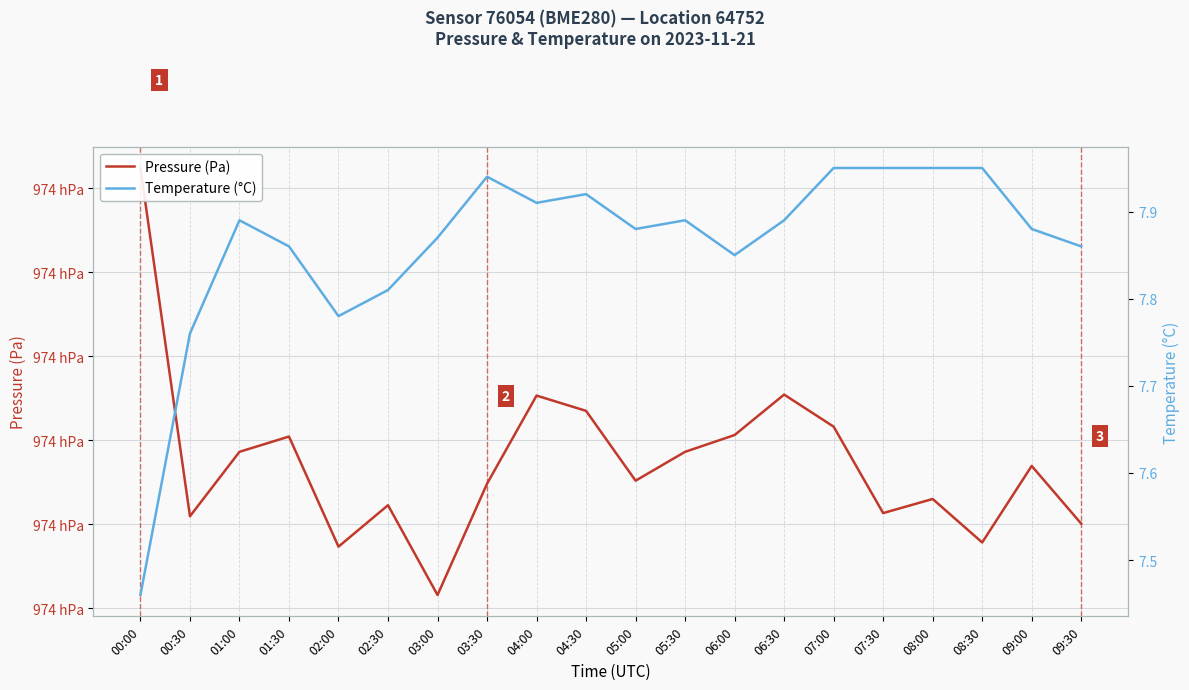

What is the sum of the Temperature (°C) values at 07:30 and 01:30?

15.8